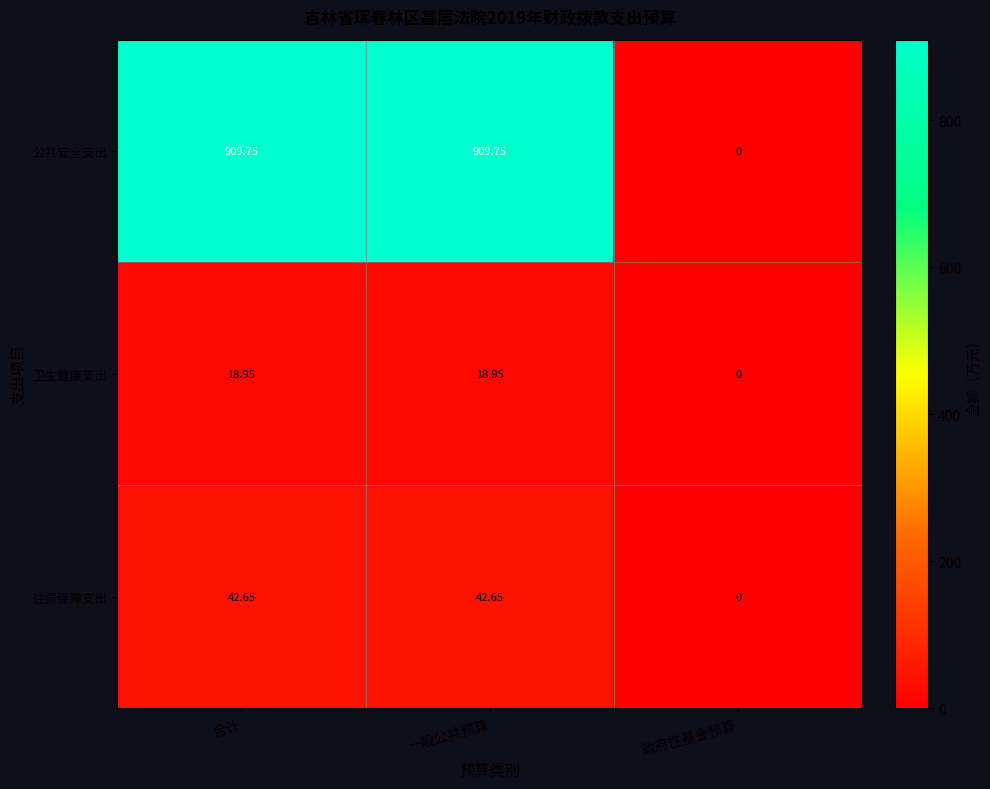

Which category has the lowest value across all series?

政府性基金预算